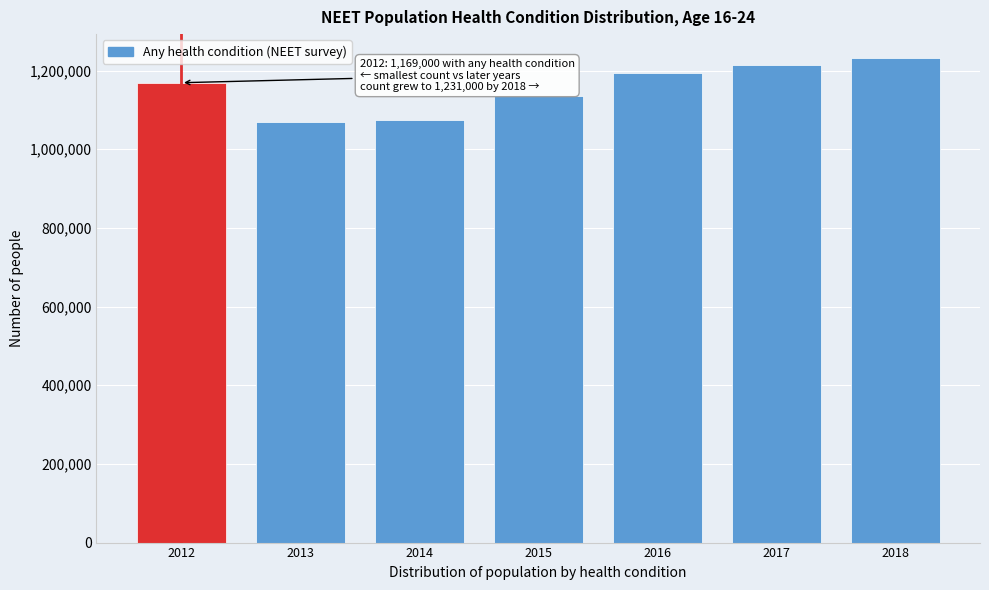

Approximately how many times larger is the value at 2012 compared to 2013?

1.1